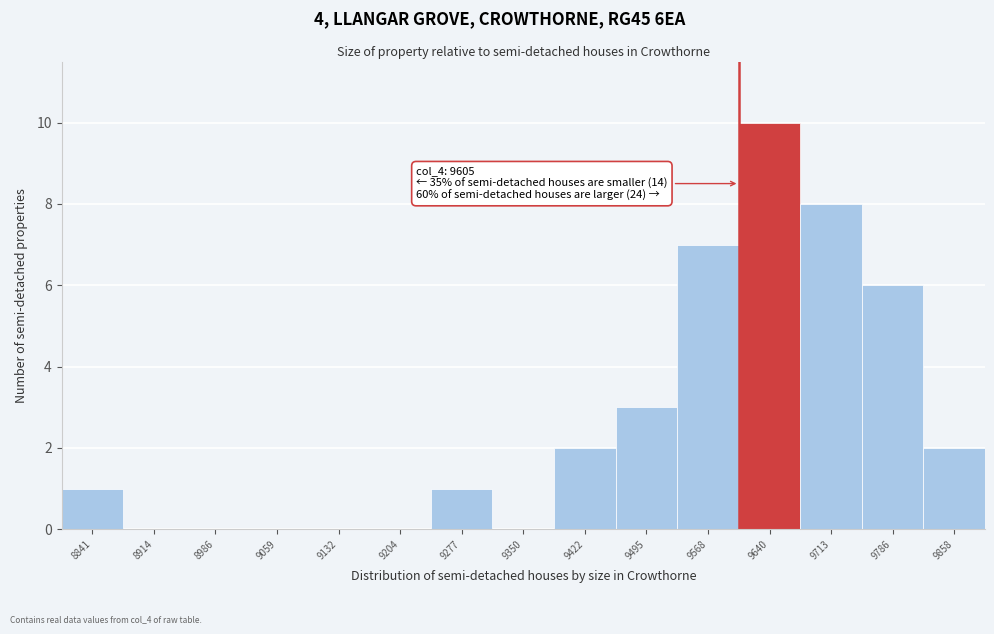

Over which range of the x-axis is the bar tallest?

9600 to 9680